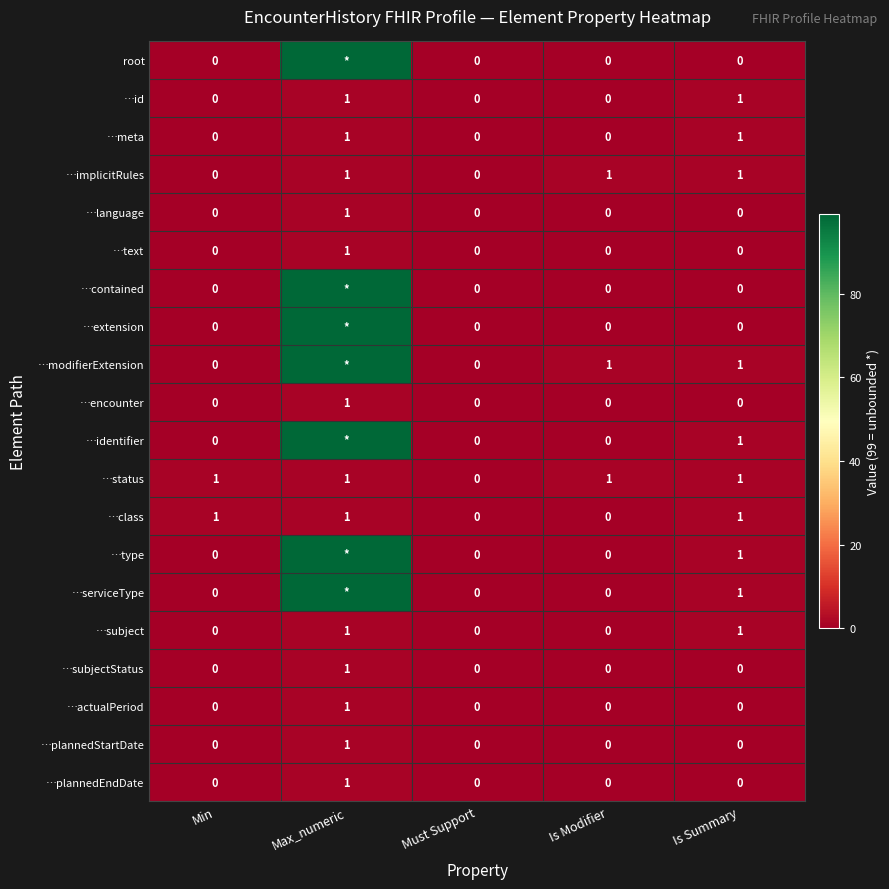

What is the total value across all series at Is Summary?

10